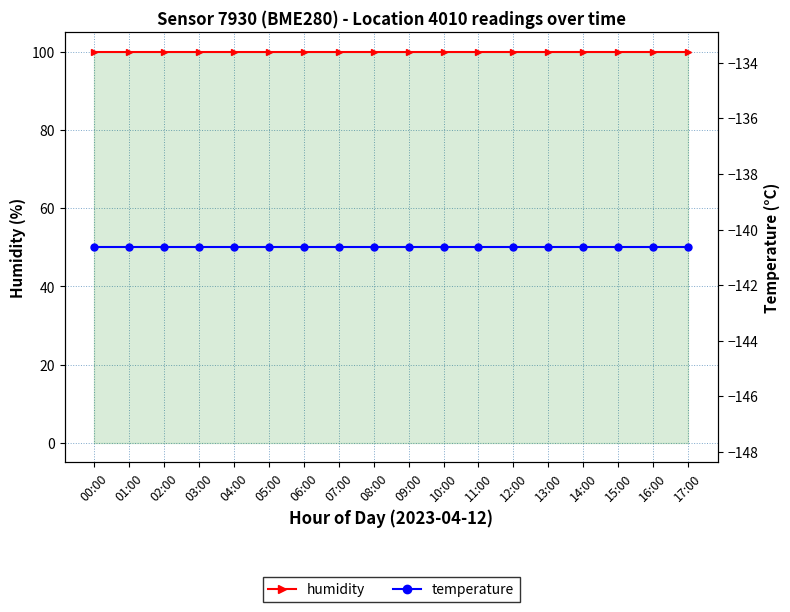

What is the average value of the temperature series?

-140.6